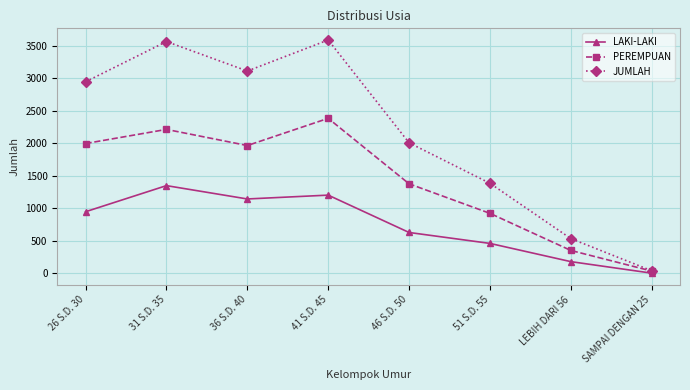

Does the chart display data point markers on the line(s)?

Yes